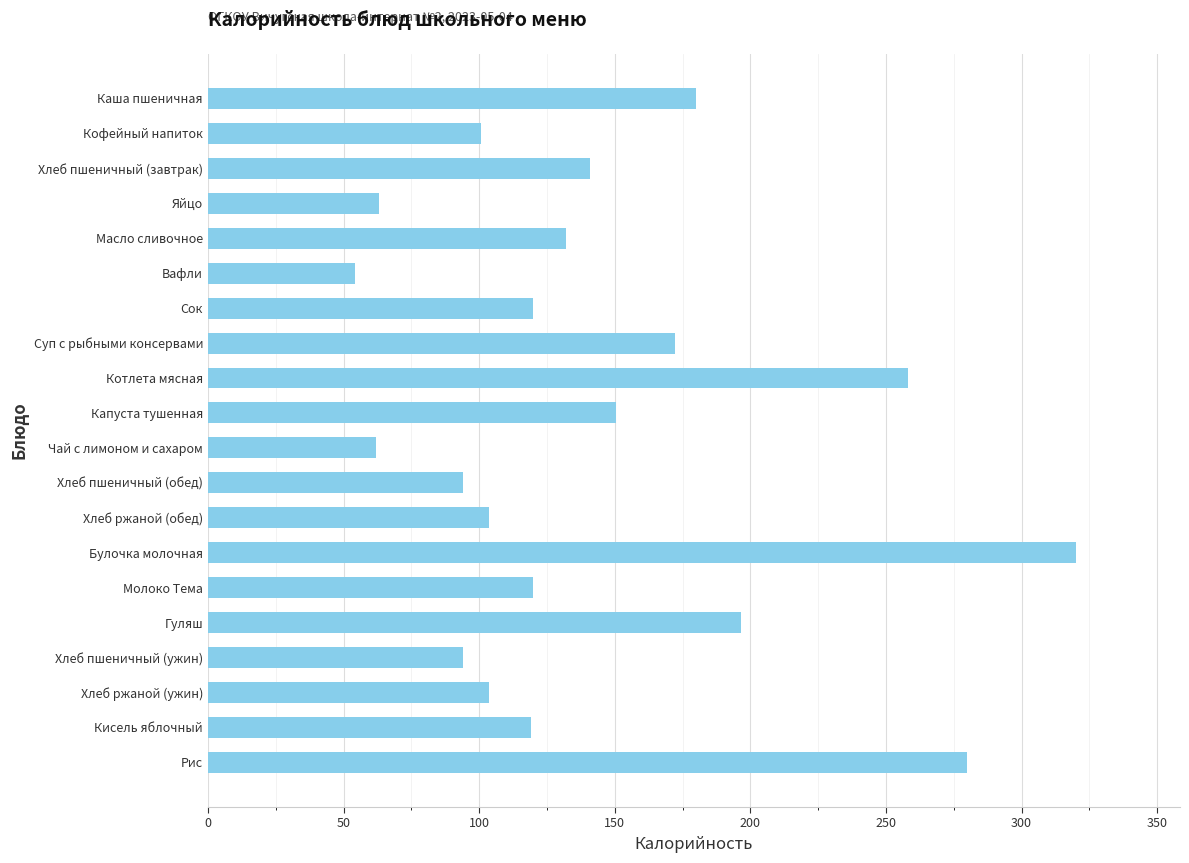

Between Хлеб ржаной (обед) and Яйцо, which is larger?

Хлеб ржаной (обед)